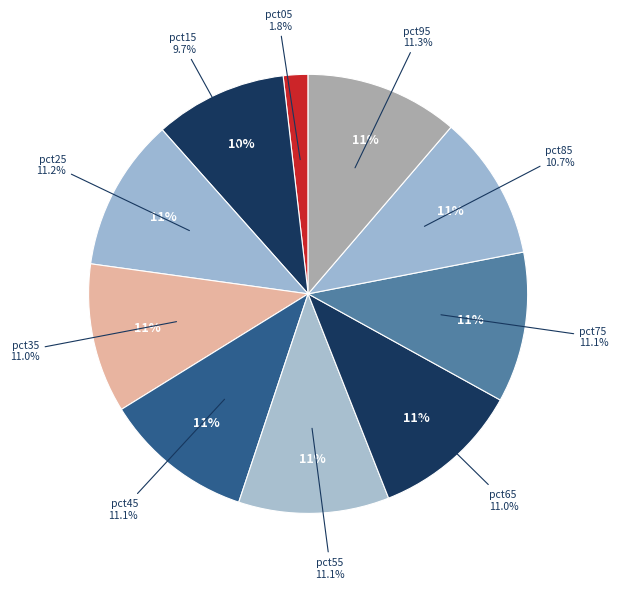

How much of the chart is everything except pct35?

89.0%